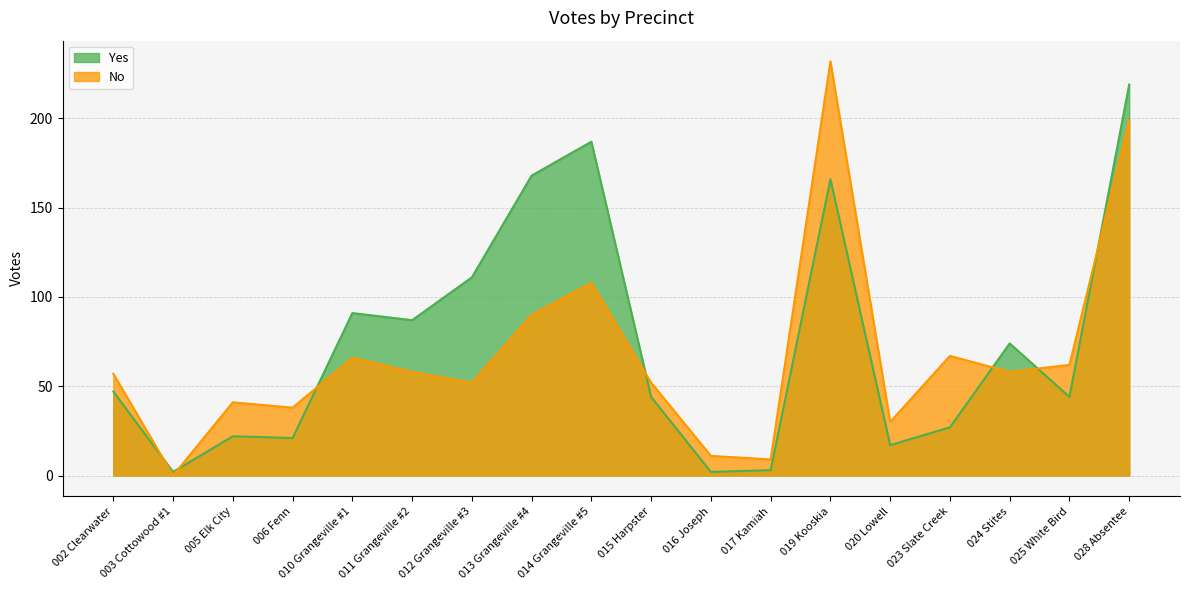

What is the value of the Yes point at the 1st from the left?

47